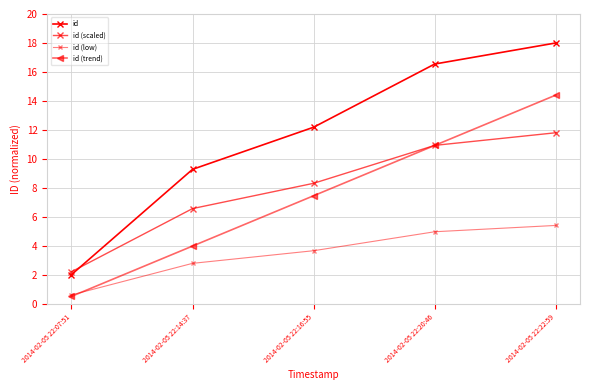

How many data points in id are less than 12?

2